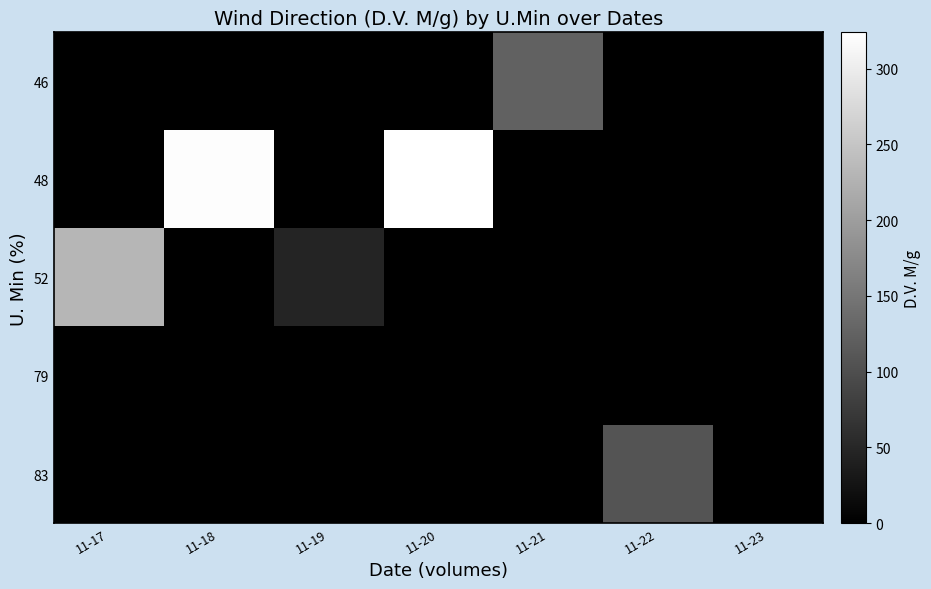

What is the greatest value displayed?

324